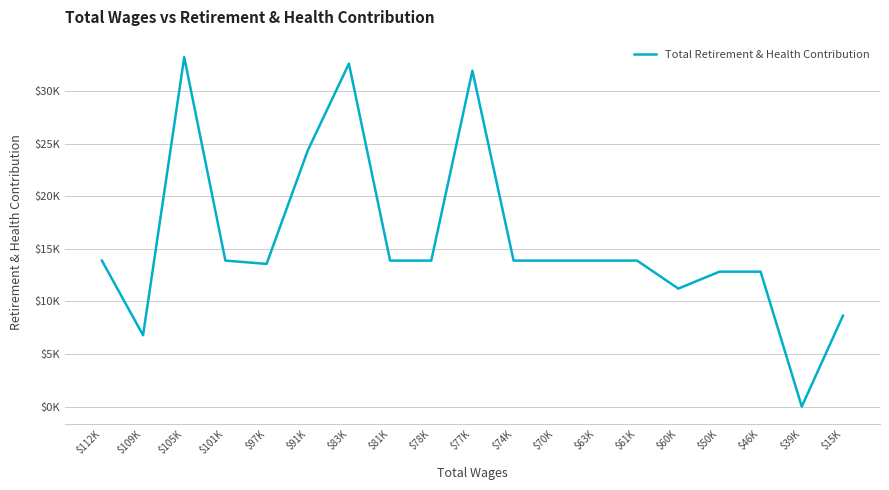

Reading right to left, what are all the values shown in this chart?

8643	0	12828	12828	11221	13884	13884	13884	13884	31940	13884	13884	32613	24350	13569	13884	33230	6784	13884